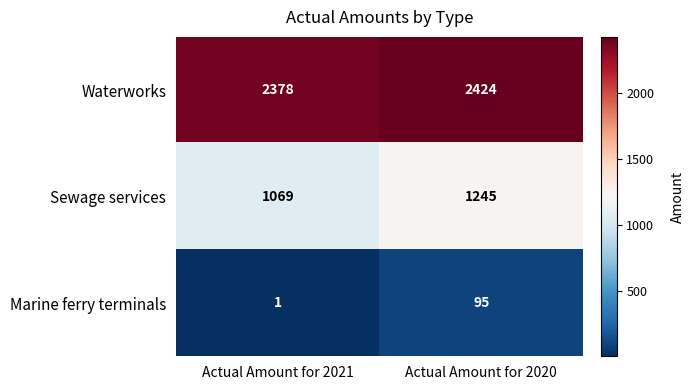

What is the average value of the Marine ferry terminals series?

48